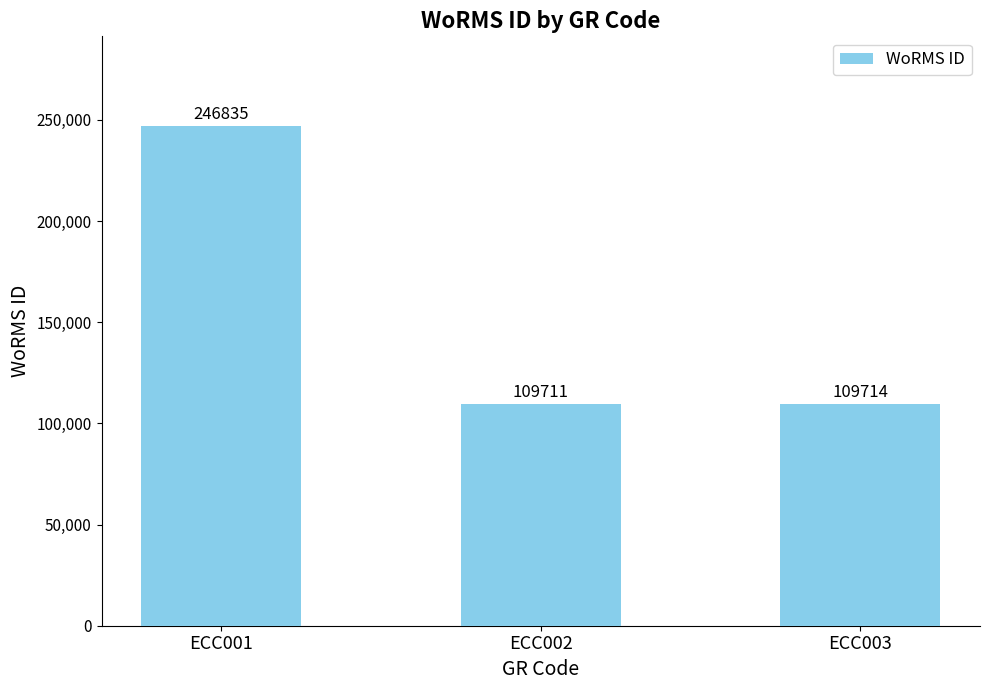

Reading left to right, transcribe all the data shown in this chart.

ECC001=246835	ECC002=109711	ECC003=109714